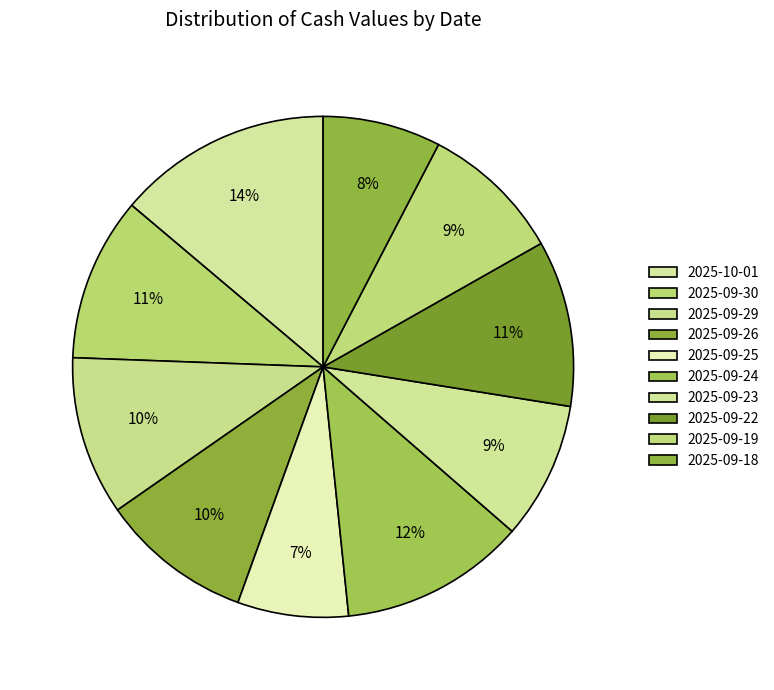

To the nearest percent, what portion does 2025-10-01 represent?

14%